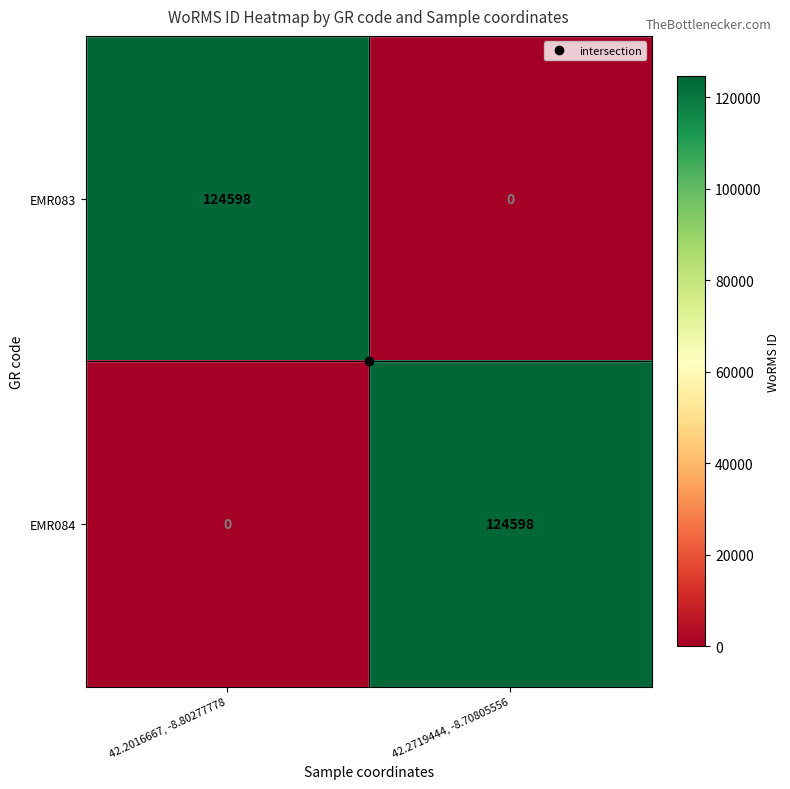

What is the difference between the highest and lowest values at 42.2719444, -8.70805556?

124598